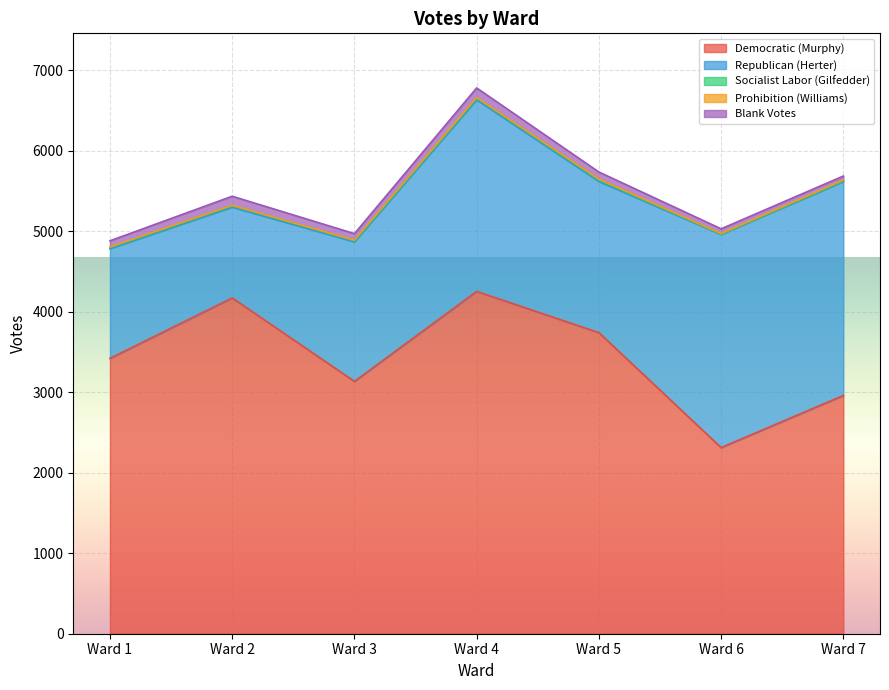

What is the difference between the maximum and minimum values in the Blank Votes series?

68